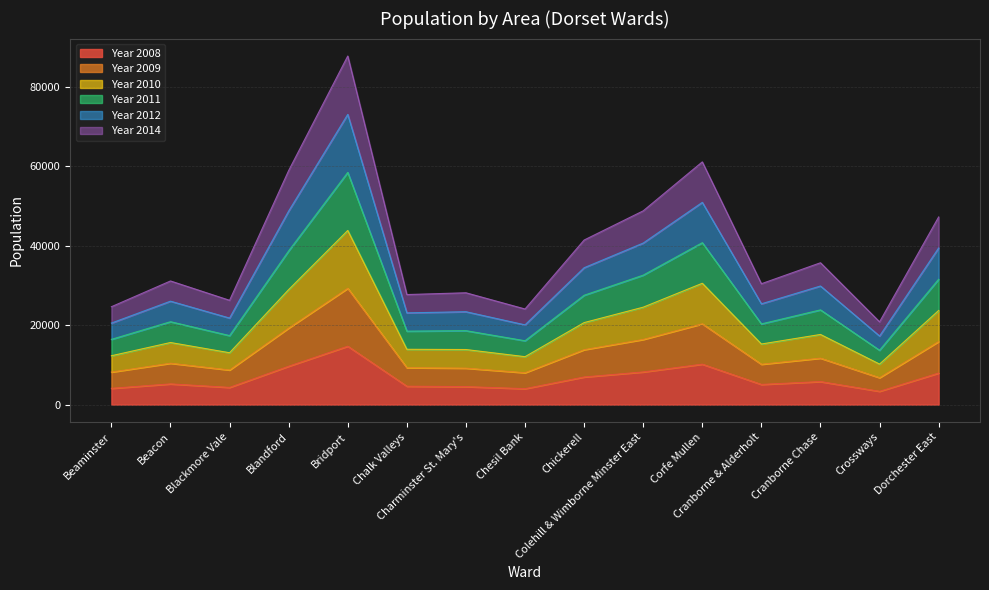

What is the maximum value shown in the chart?

87777